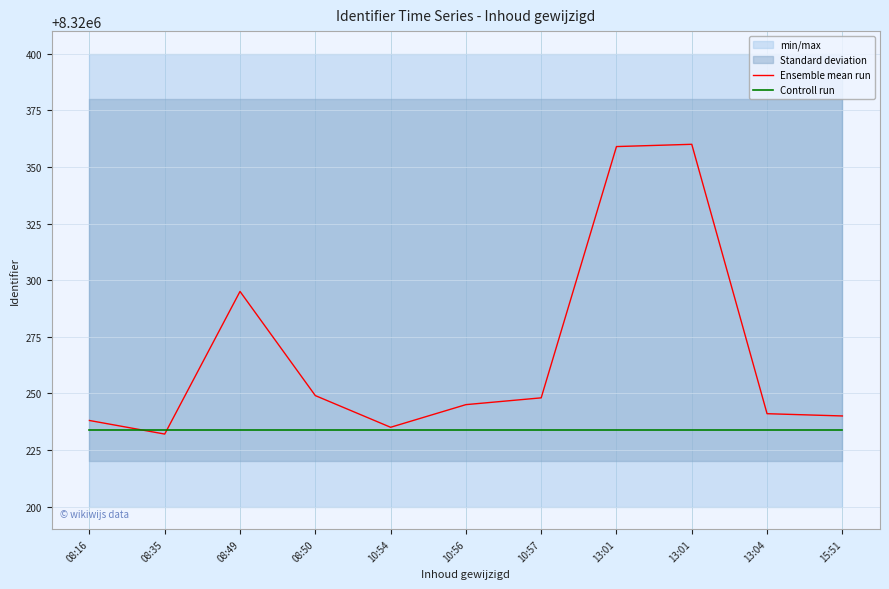

Is it true that Ensemble mean run equals 8320360 at 13:01?

True